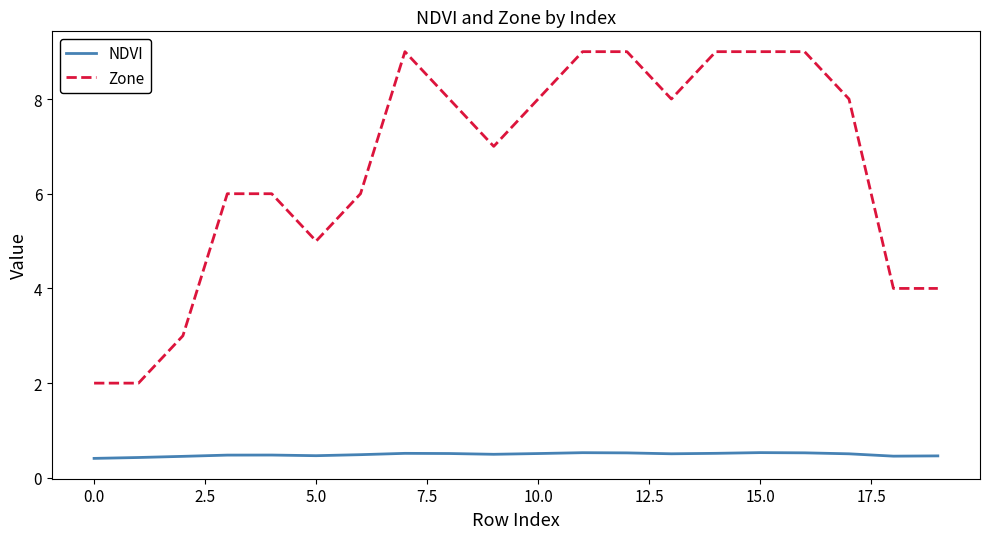

Which series has the widest spread of values?

Zone